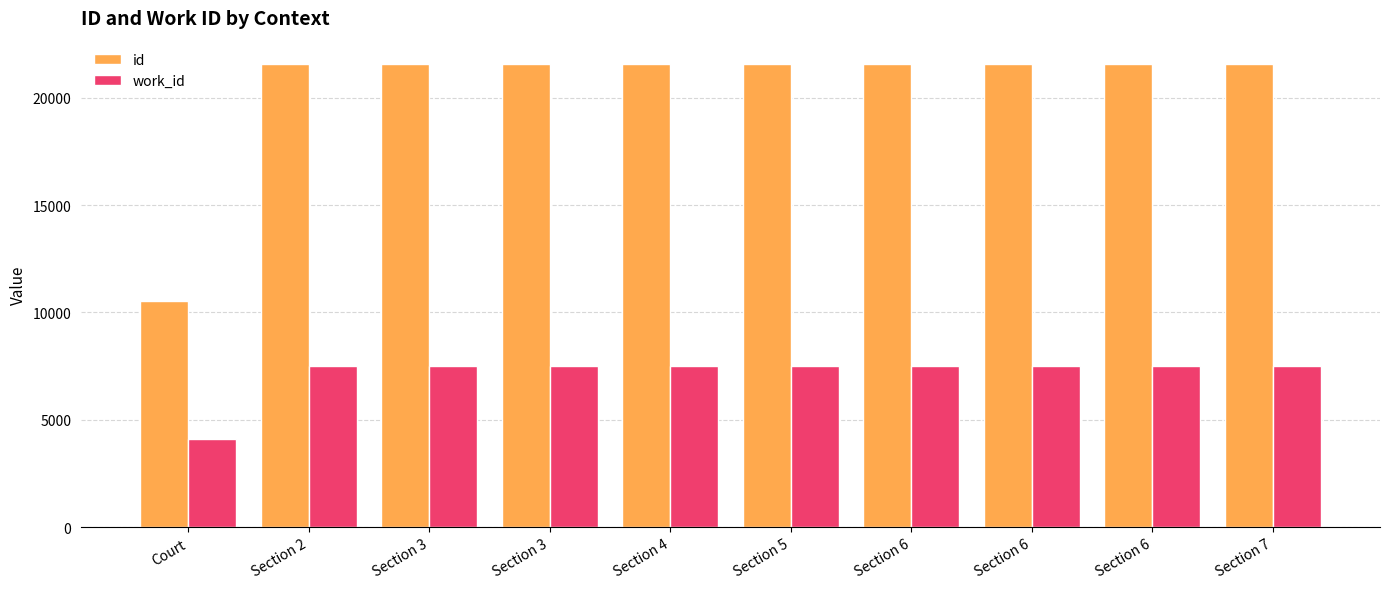

What is the sum of all id values?

204743